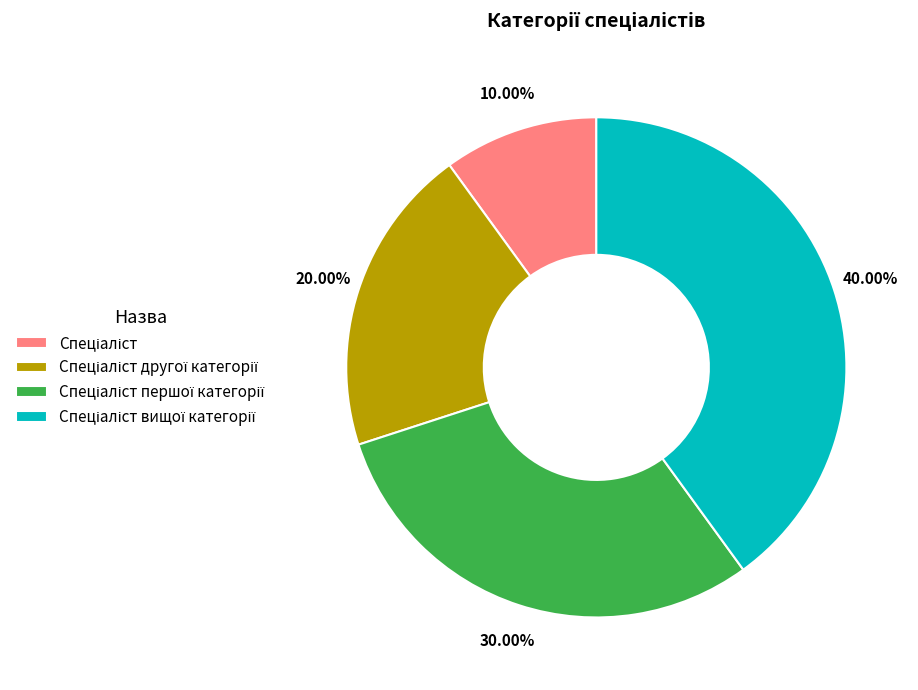

Is there any slice that represents more than half of the pie?

No